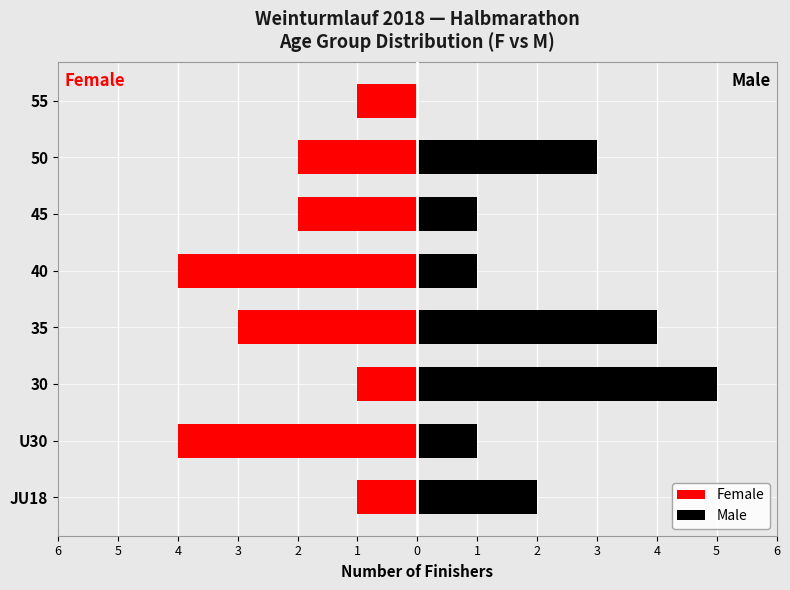

What is the difference between the maximum and minimum values in the Female series?

3